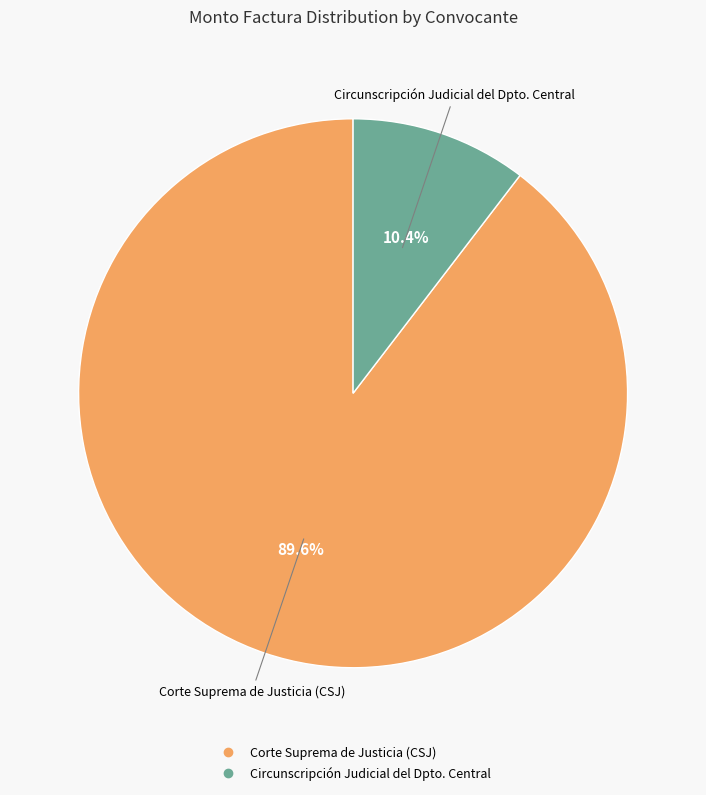

To the nearest percent, what is the average slice percentage?

50%